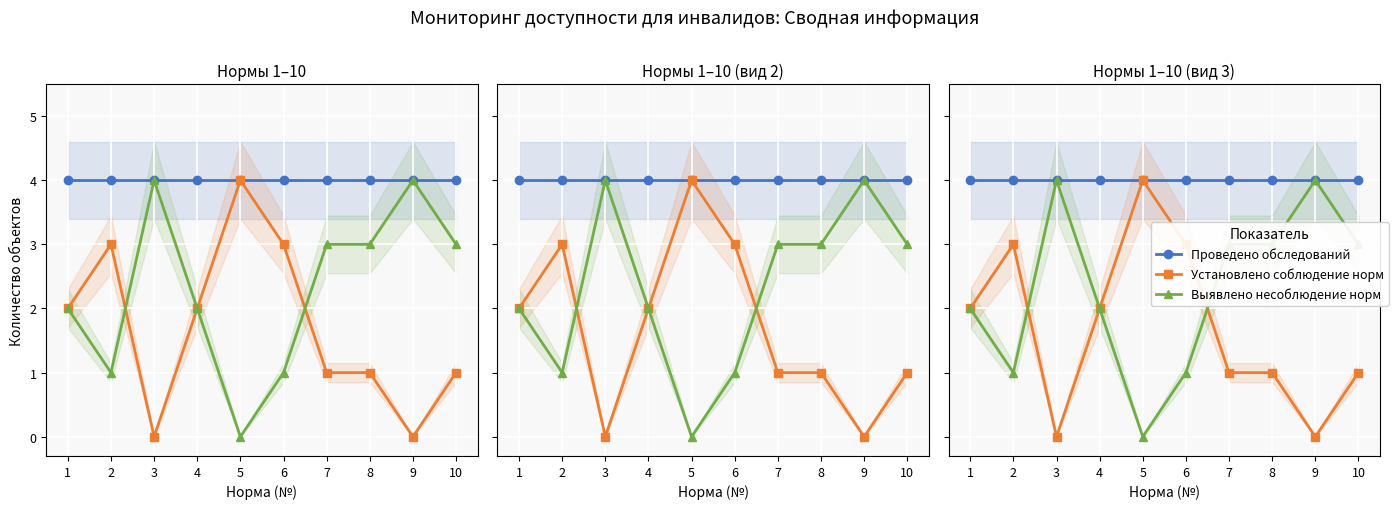

True or false: Выявлено несоблюдение норм and Проведено обследований intersect in this chart.

False